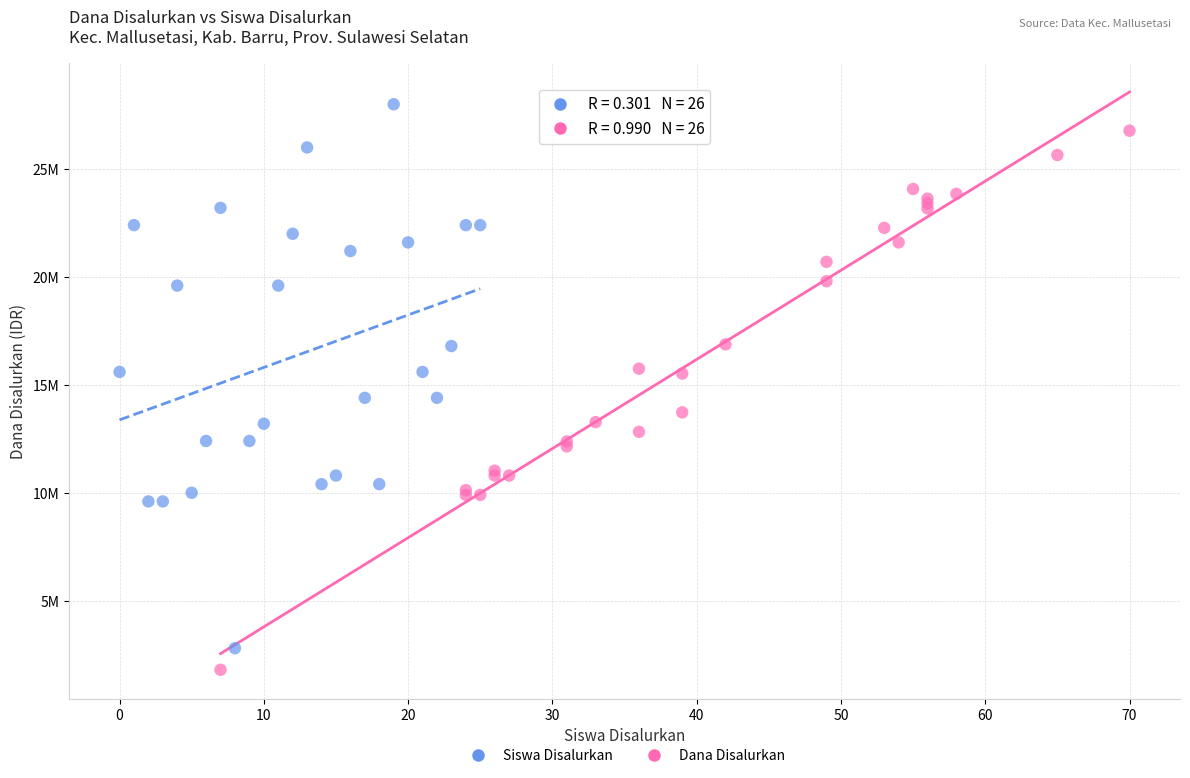

Which series has the widest spread of Y values?

Siswa Disalurkan